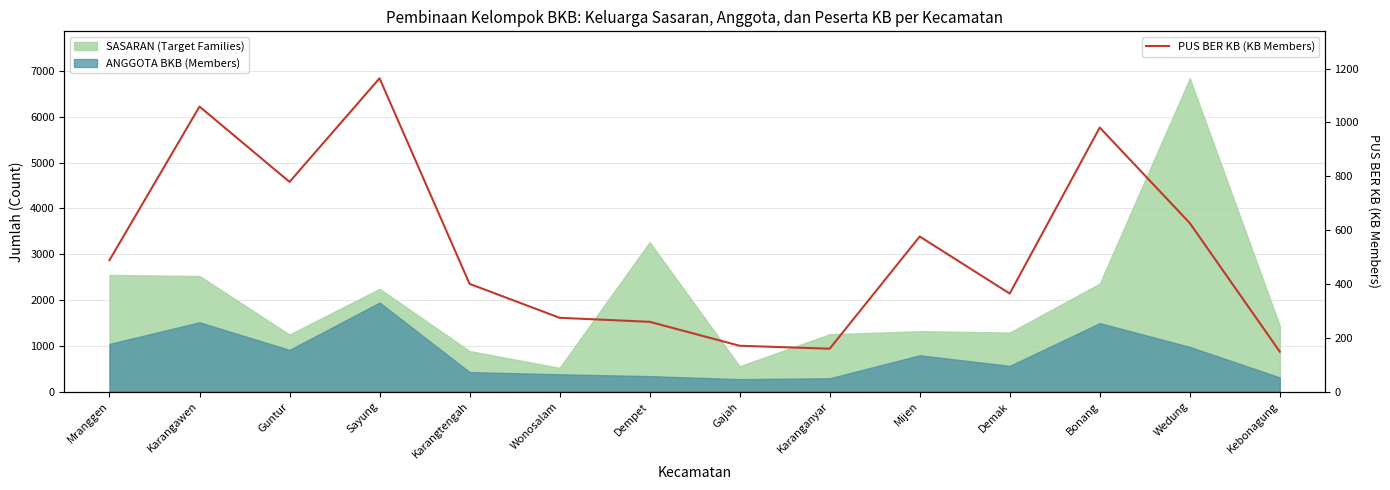

The chart shows a value of 436 at Dempet. True or false?

False